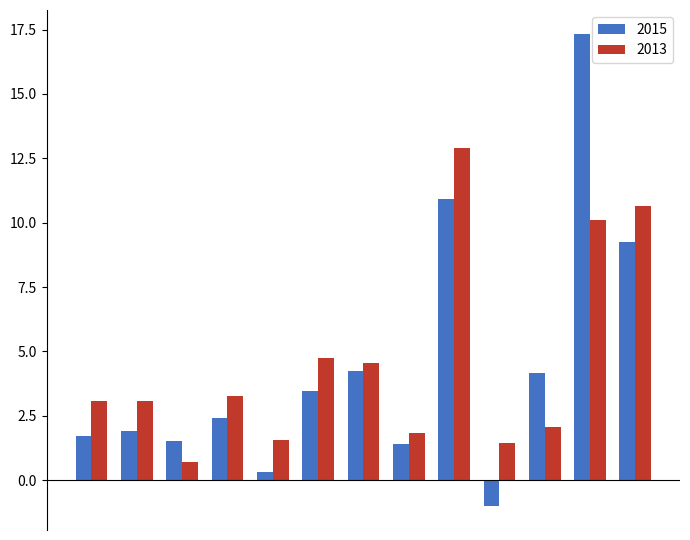

Reading left to right, list all the values displayed in this chart.

2015: 1.7	1.9	1.5	2.4	0.3	3.5	4.2	1.4	10.9	-1.0	4.2	17.3	9.2
2013: 3.1	3.1	0.7	3.3	1.6	4.7	4.6	1.8	12.9	1.4	2.1	10.1	10.7